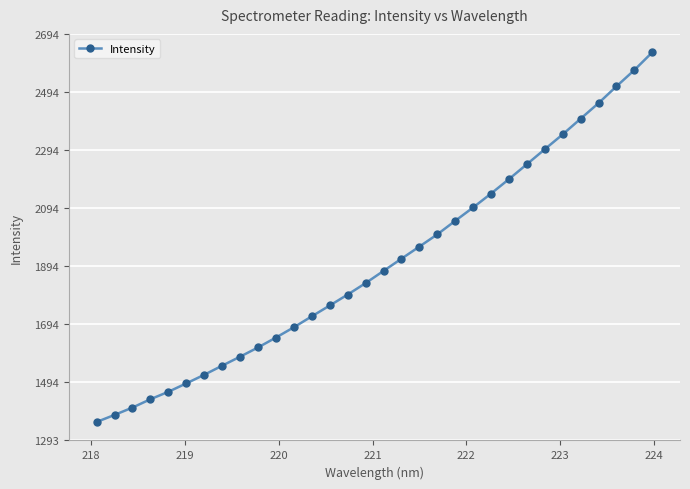

What is the value of the 13th point from the left?

1721.3